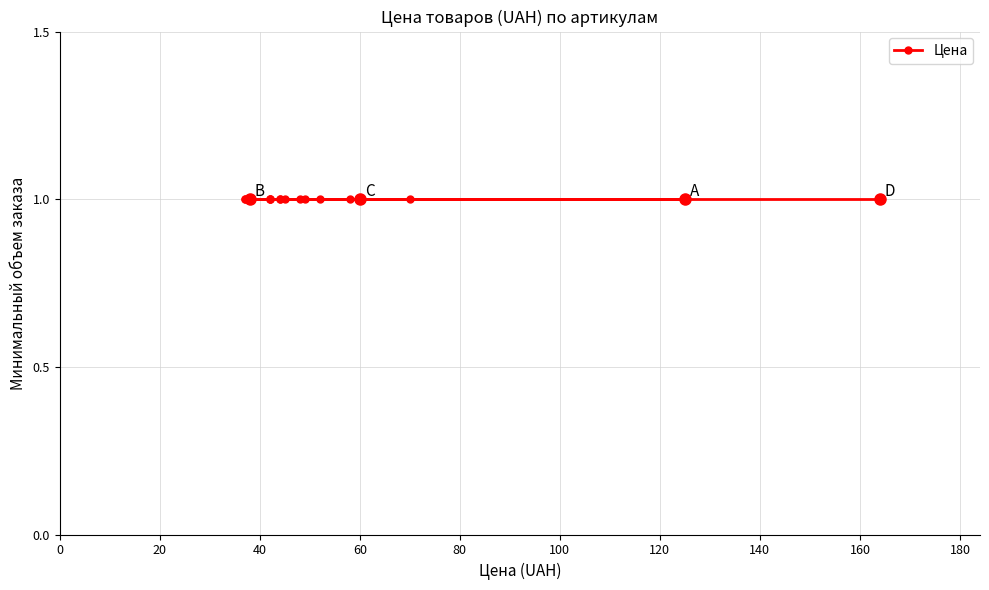

True or false: Цена and Минимальный_объем_заказа intersect in this chart.

False